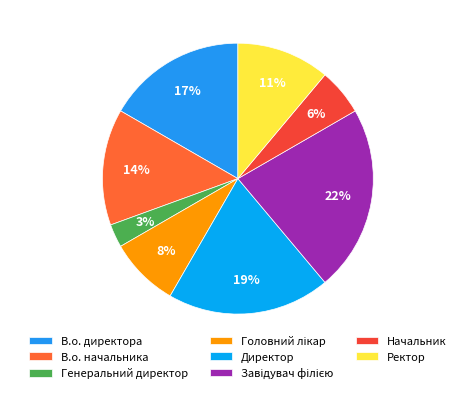

Does В.о. начальника account for over 50% of the chart?

No